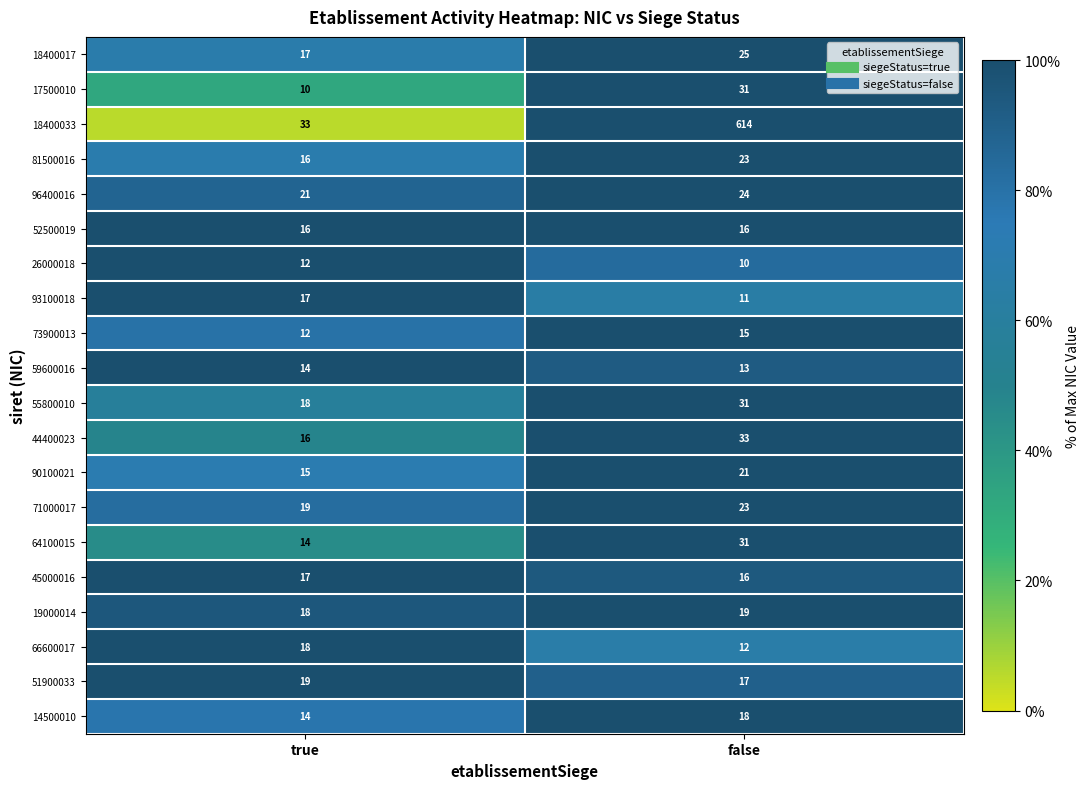

What is the sum of the 18400017 values at false and true?

42